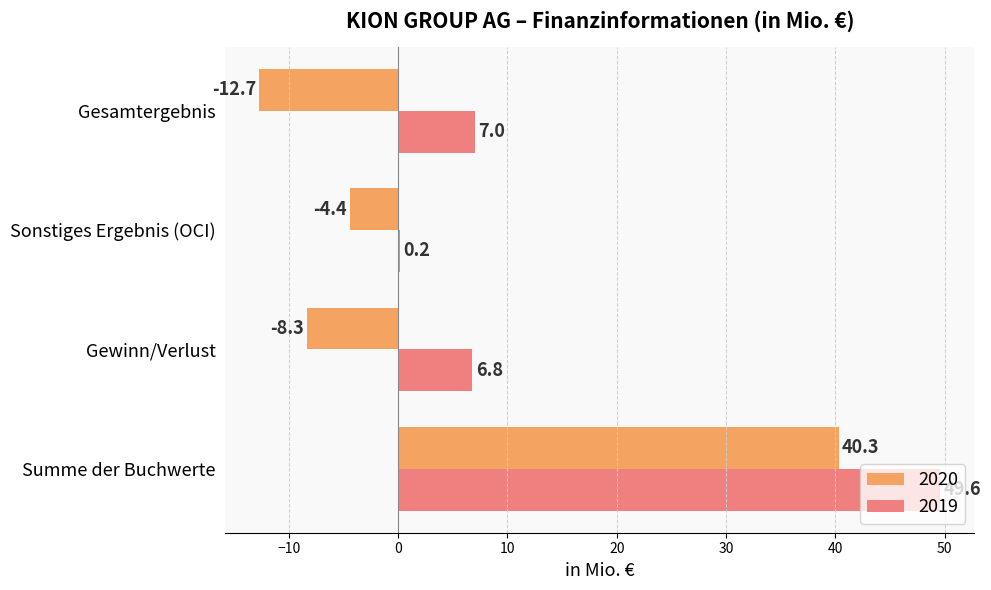

The 2019 series shows 70.3 at Summe der Buchwerte. True or false?

False